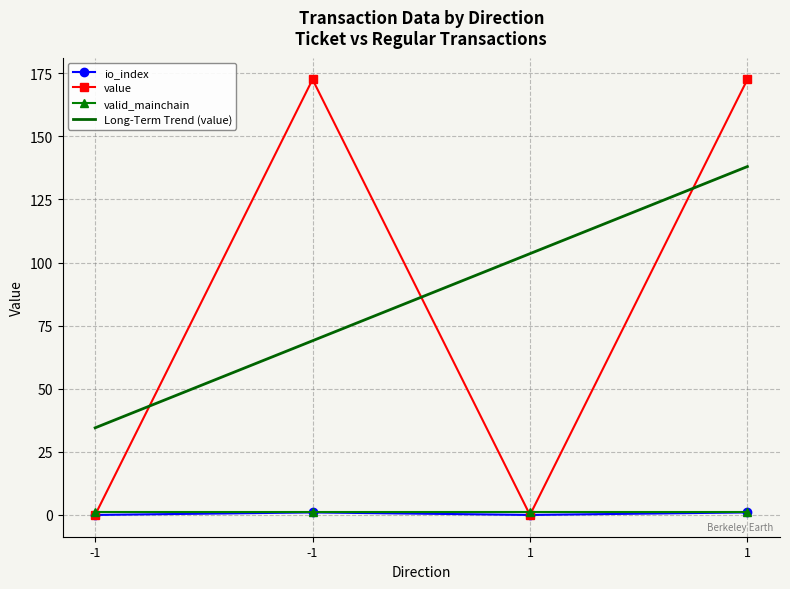

What value does the value series have at 1?

172.5